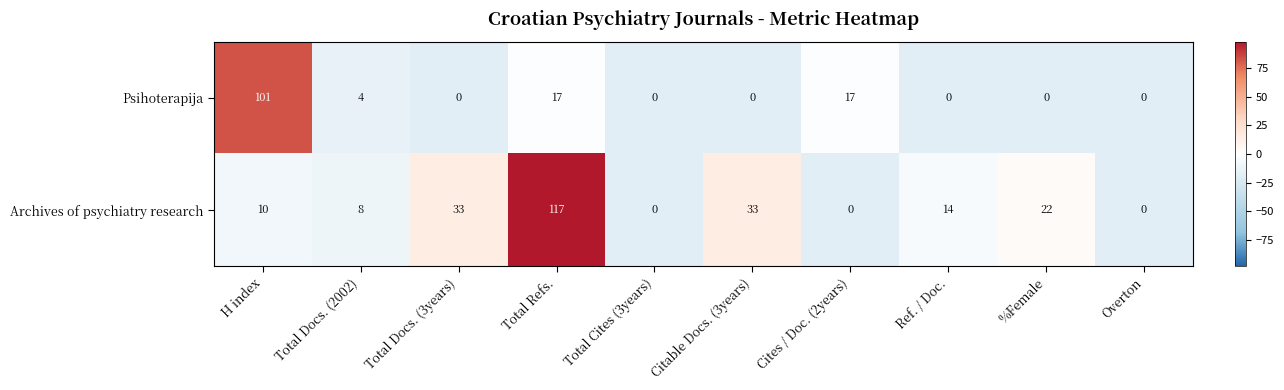

How many data points does each series have?

10